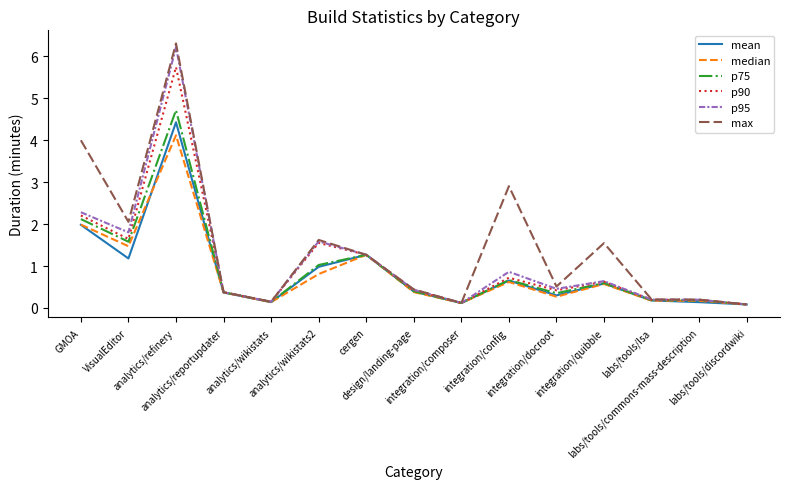

True or false: p95 has more than 1 interior local peaks.

True